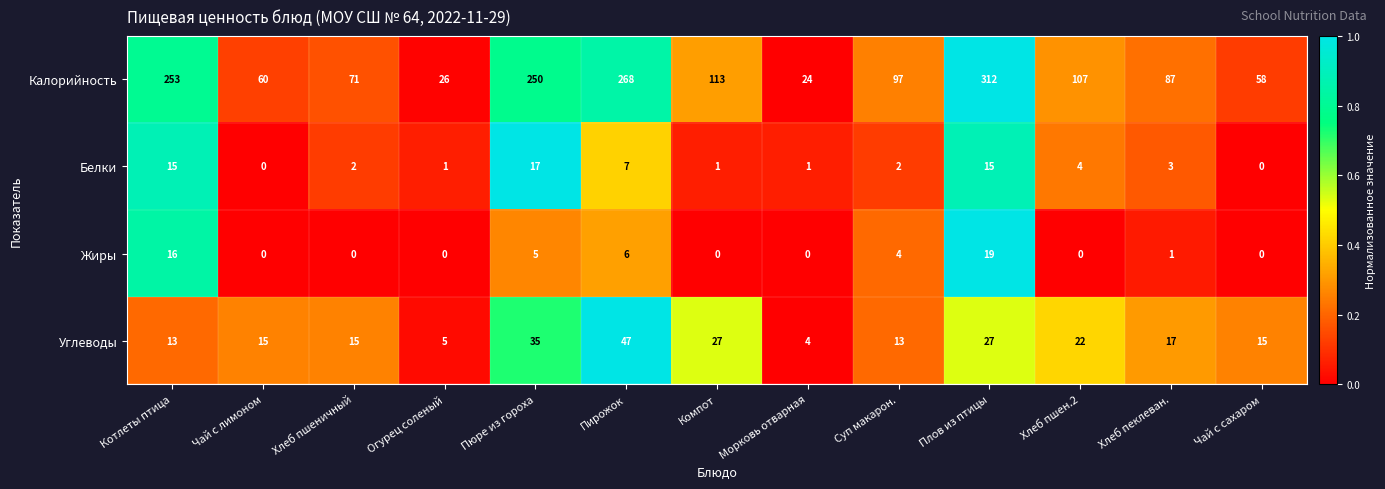

What is the spread (max minus min) of values at Суп макарон.?

95